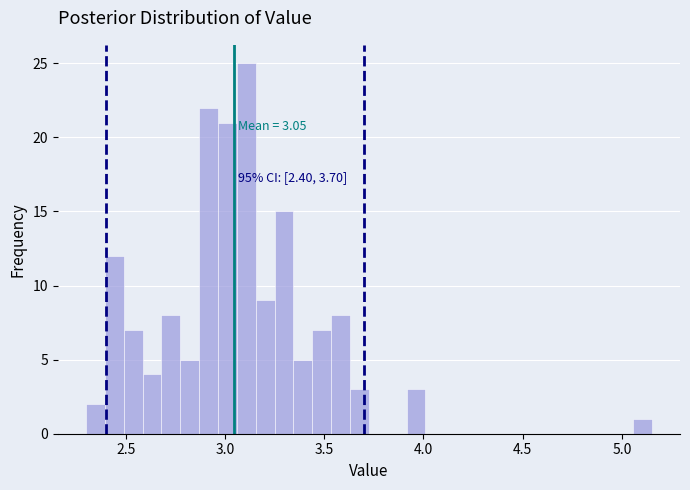

Read against the x-axis, roughly where is the centre of the tallest bar?

3.10